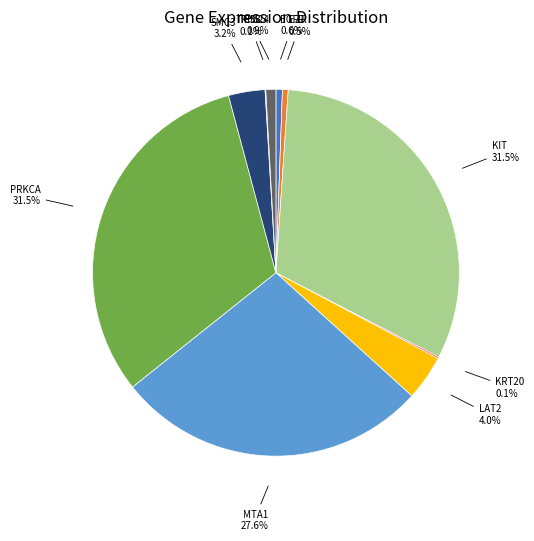

Which has a higher value, EZR or LAT2?

LAT2